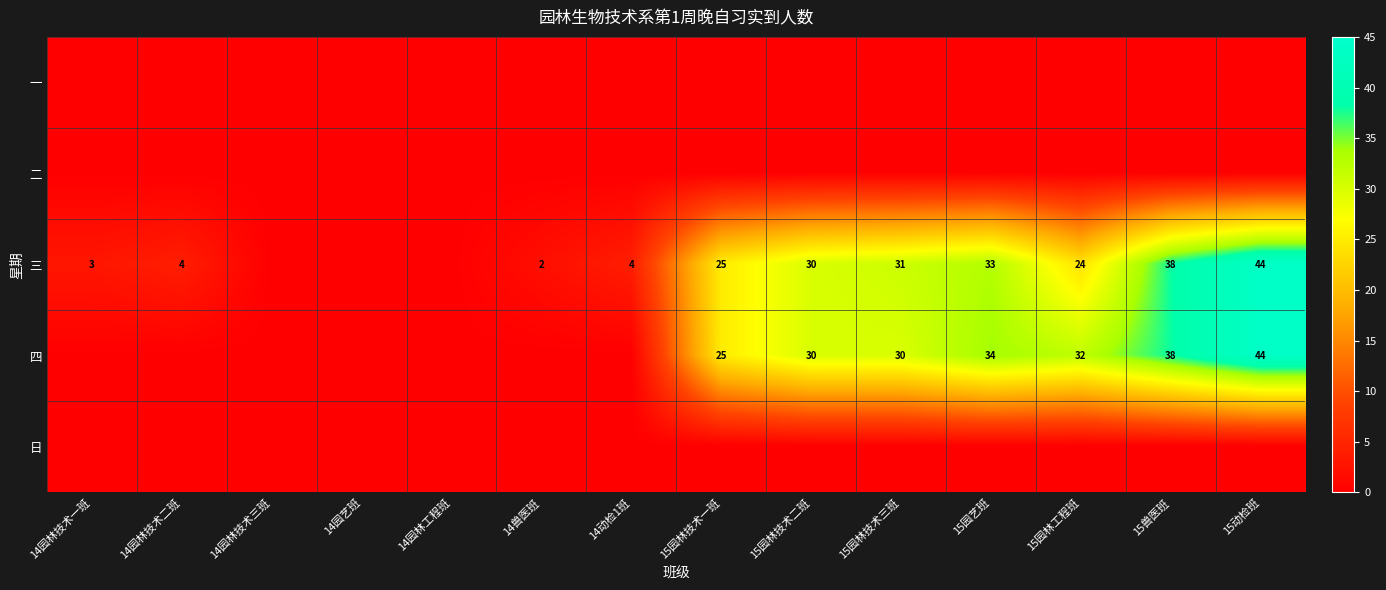

At how many categories does at least one series exceed 19?

7